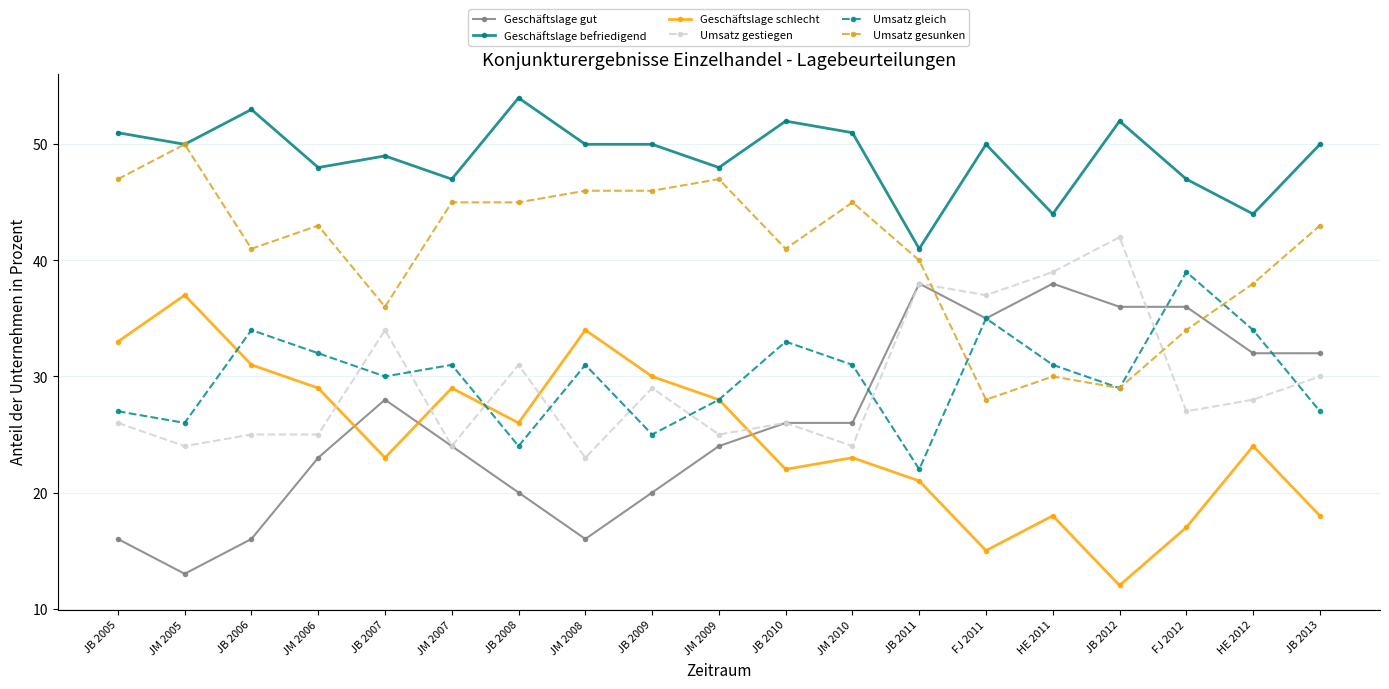

True or false: Geschäftslage gut has a value of 26 at JM 2010.

True